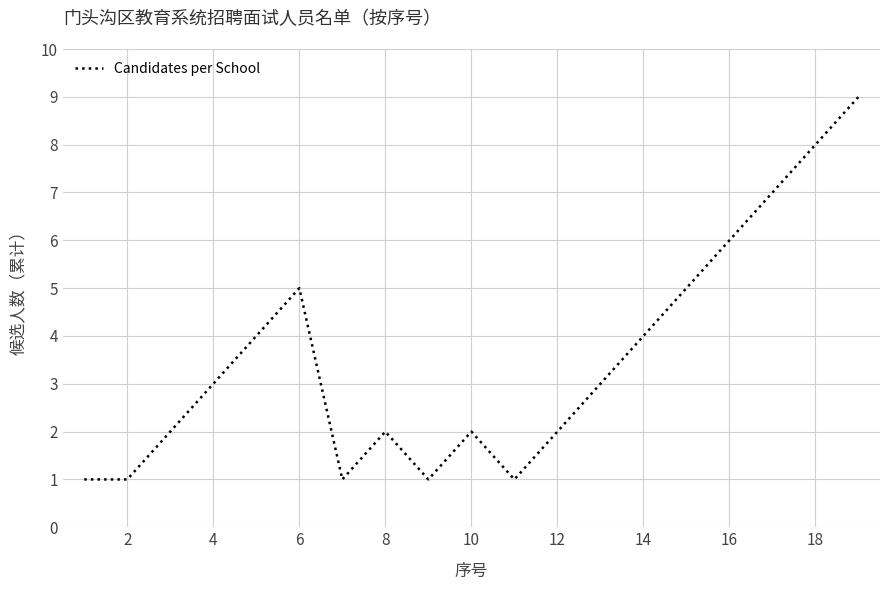

Reading left to right, extract all data points from this chart.

1	1	2	3	4	5	1	2	1	2	1	2	3	4	5	6	7	8	9